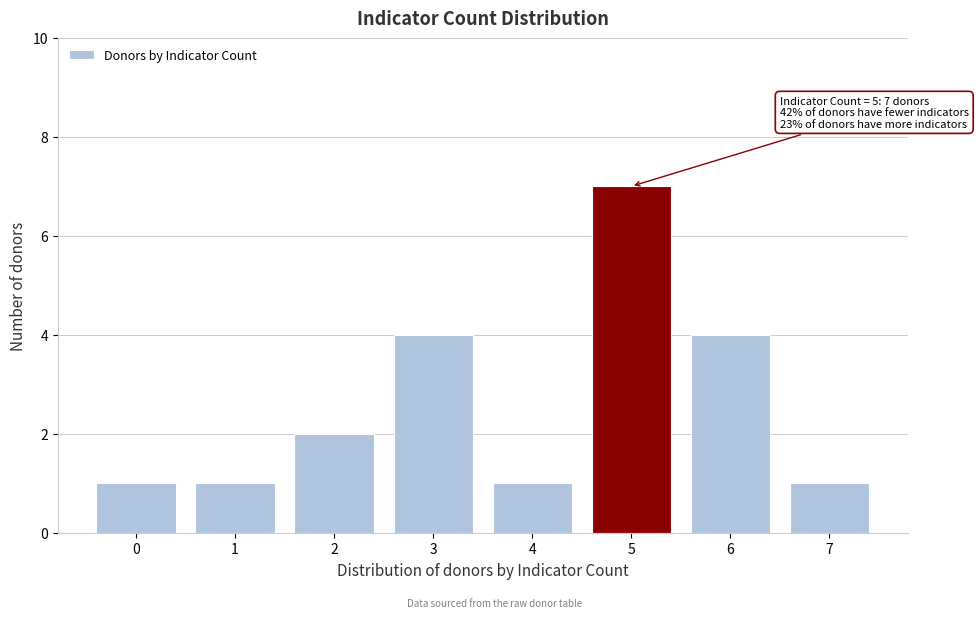

Reading left to right, extract all data points from this chart.

0=1	1=1	2=2	3=4	4=1	5=7	6=4	7=1